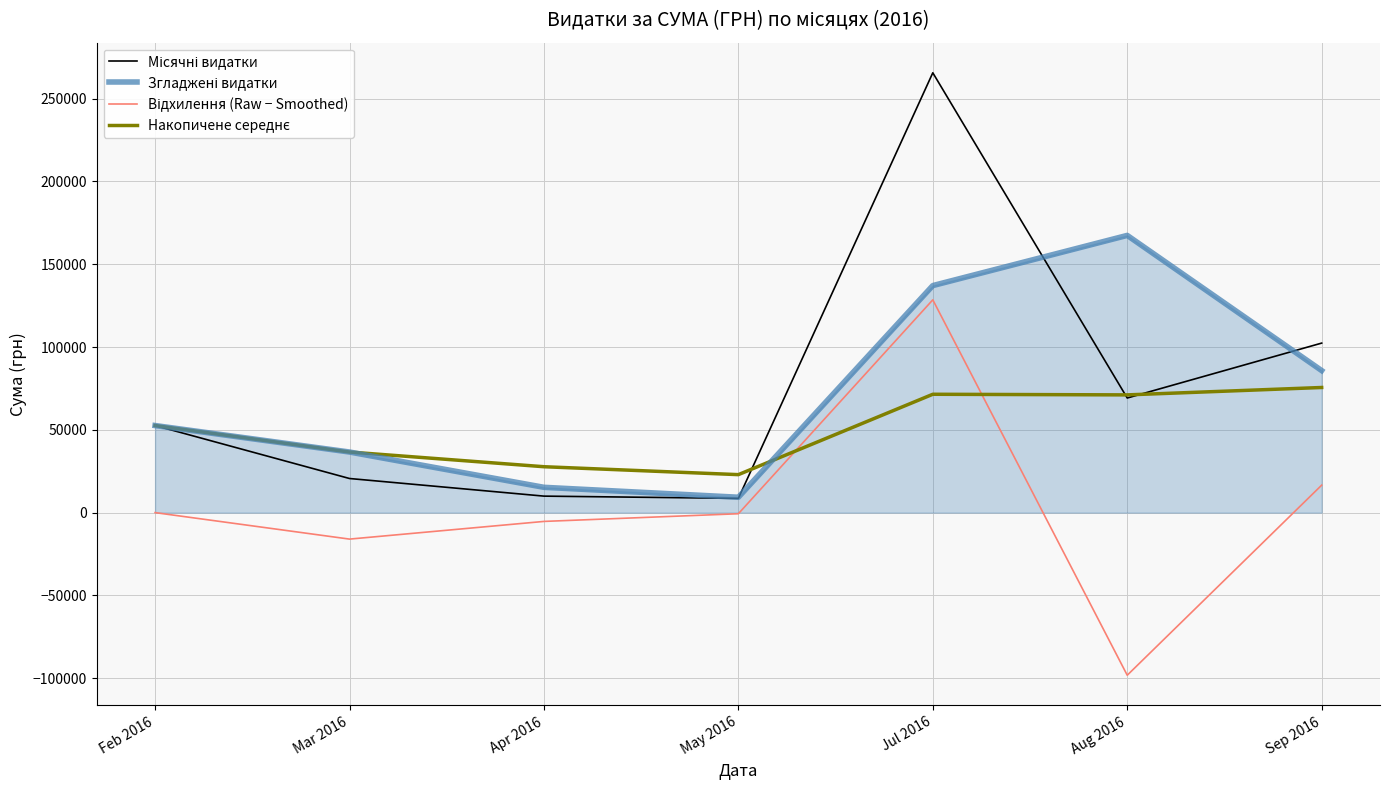

What is the difference between the highest and lowest values at Sep 2016?

85802.7